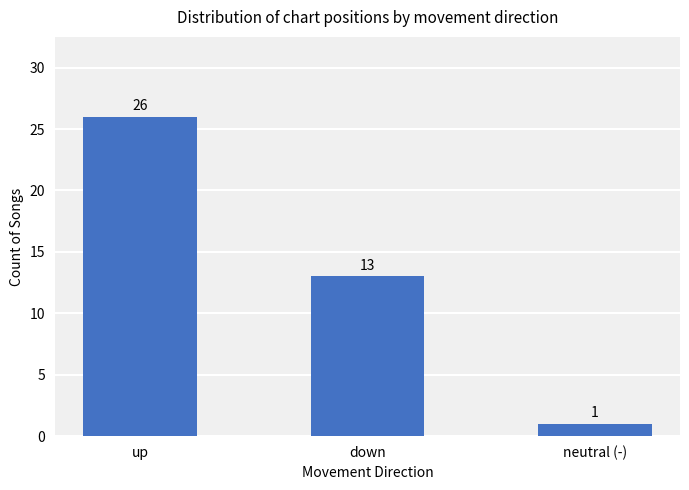

What is the greatest value displayed?

26